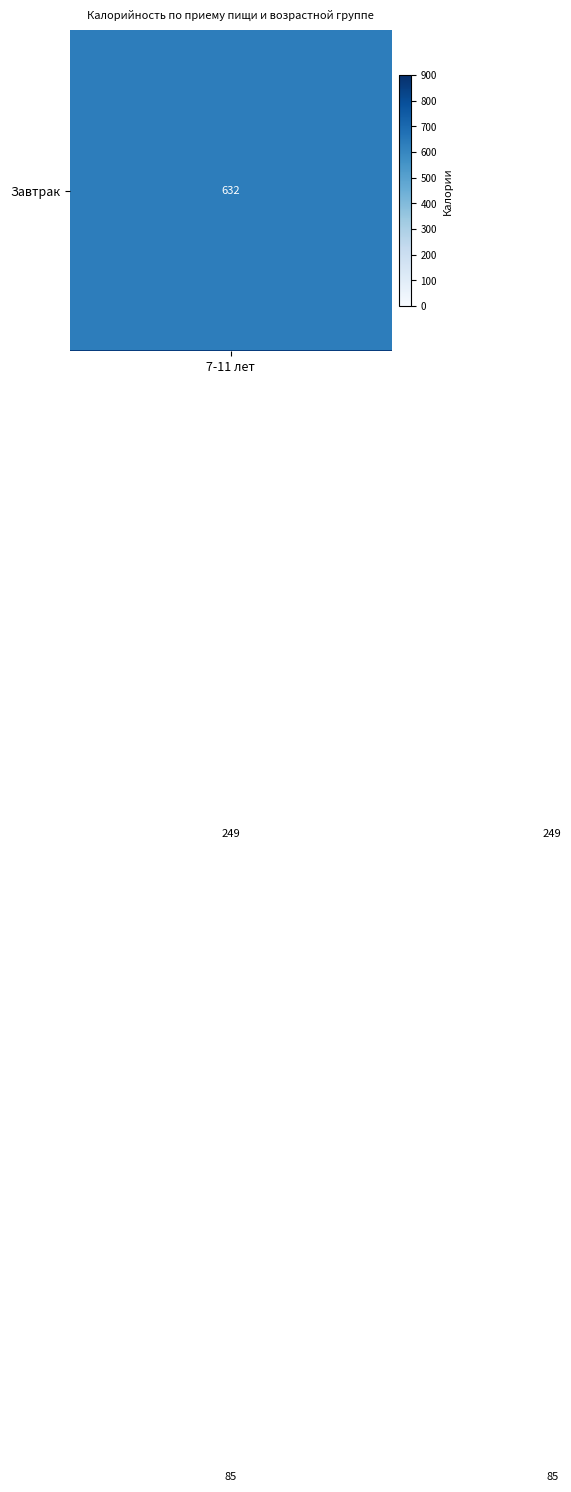

What is the smallest value displayed?

85